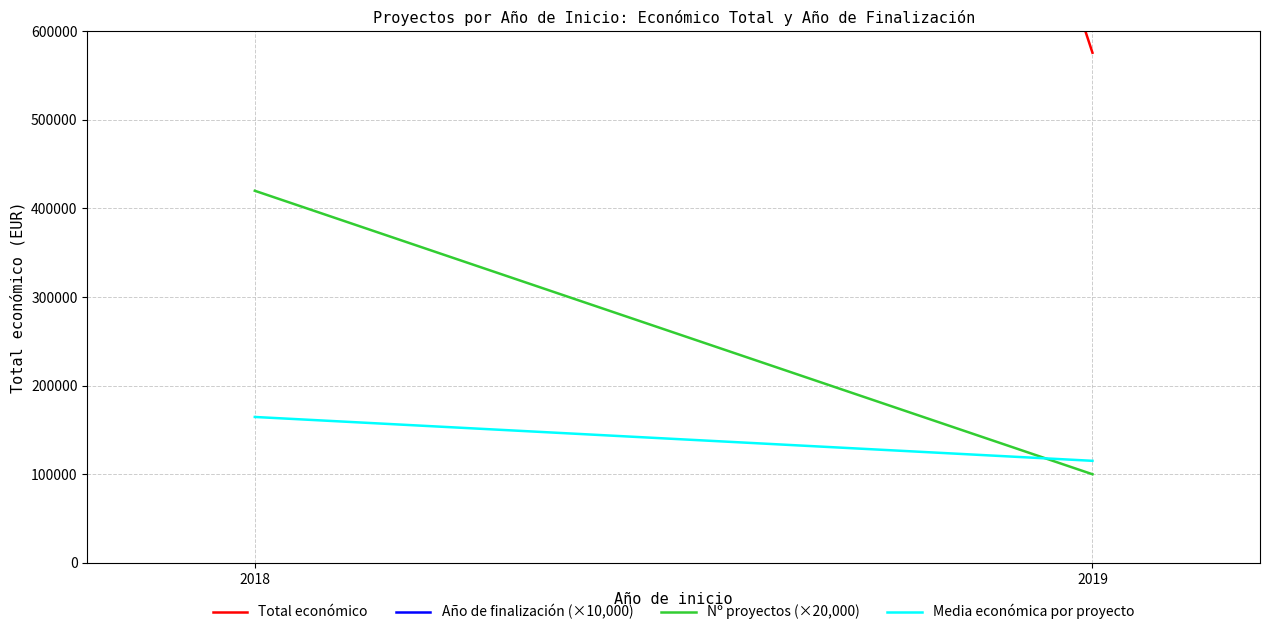

What is the total value across all series at 2019?

21010954.0